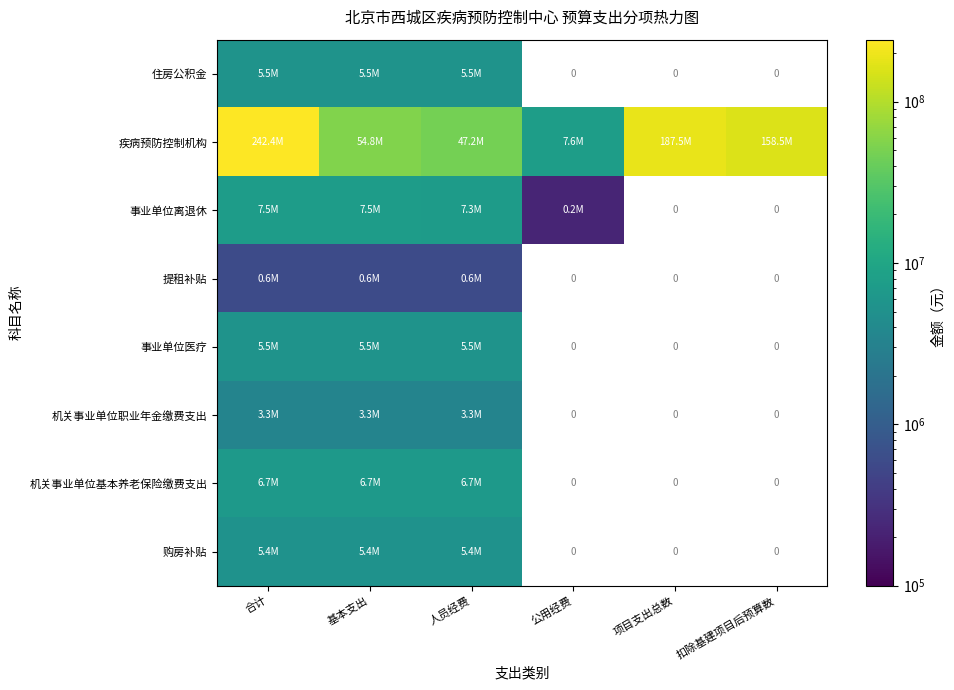

What is the average value of the 疾病预防控制机构 series?

116362906.3